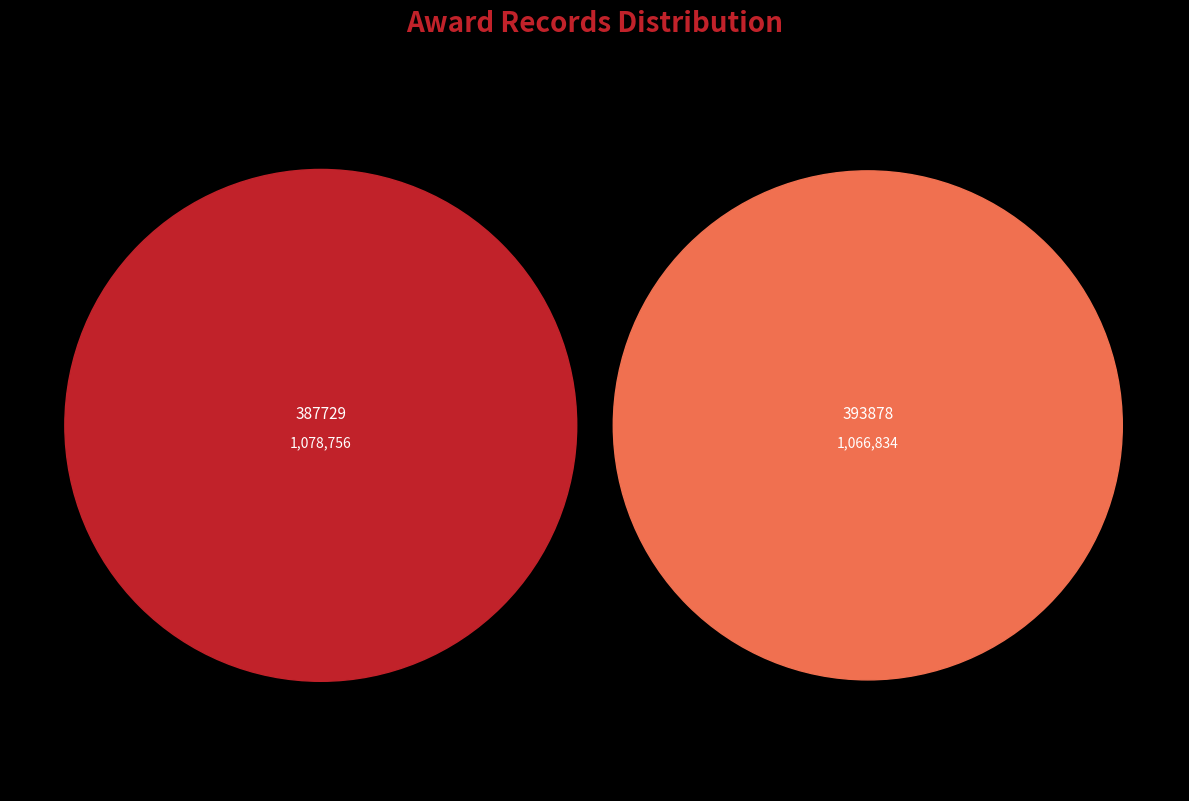

Which category has the biggest portion of the pie?

387729